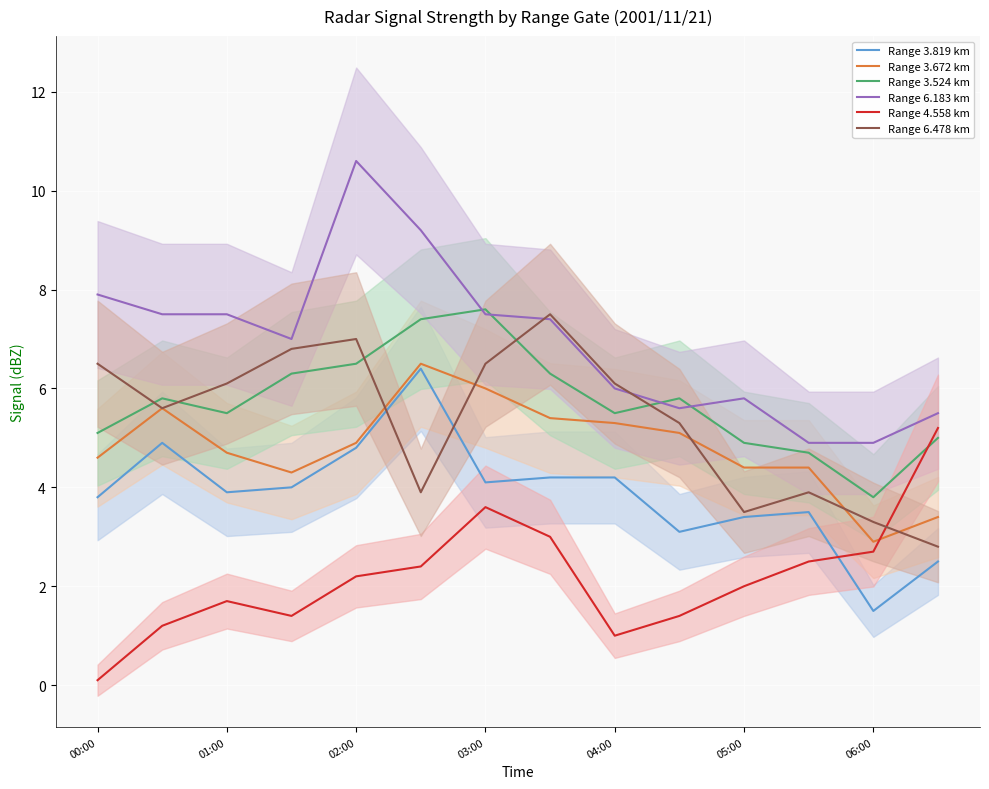

At how many categories does at least one series exceed 0?

14